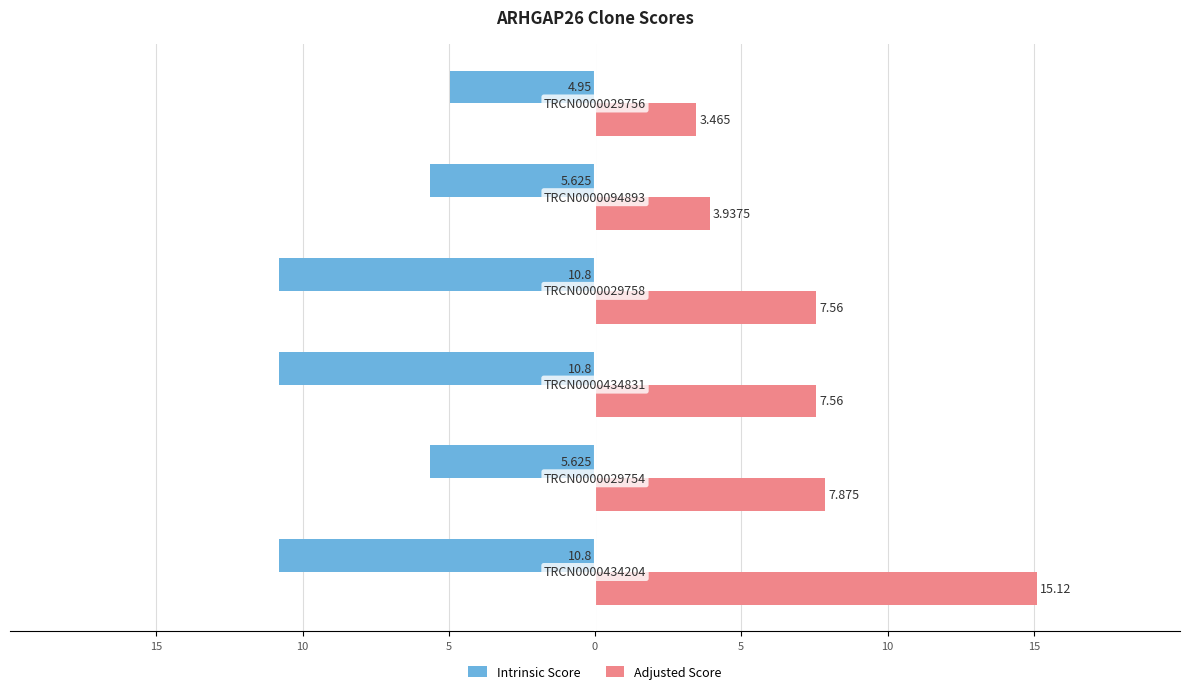

What are all the series names shown in the legend?

Intrinsic Score, Adjusted Score